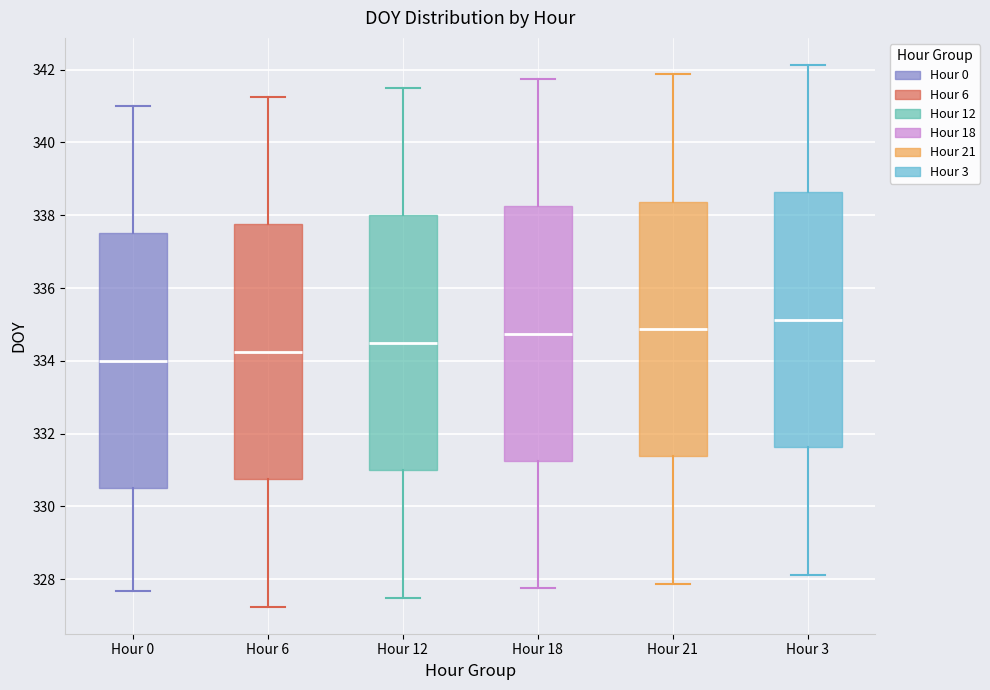

Reading left to right, transcribe this box plot: for each box, give where its median line is, the range the box spans, and where its two whiskers end, as read against the y-axis. The values are not printed on the chart, so give them approximately, as read against the axis.

Hour 0: median 334.0, box 330.6 to 337.6, whiskers 327.6 to 341.0
Hour 6: median 334.2, box 330.8 to 337.8, whiskers 327.2 to 341.2
Hour 12: median 334.6, box 331.0 to 338.0, whiskers 327.6 to 341.6
Hour 18: median 334.8, box 331.2 to 338.2, whiskers 327.8 to 341.8
Hour 21: median 334.8, box 331.4 to 338.4, whiskers 327.8 to 341.8
Hour 3: median 335.2, box 331.6 to 338.6, whiskers 328.2 to 342.2